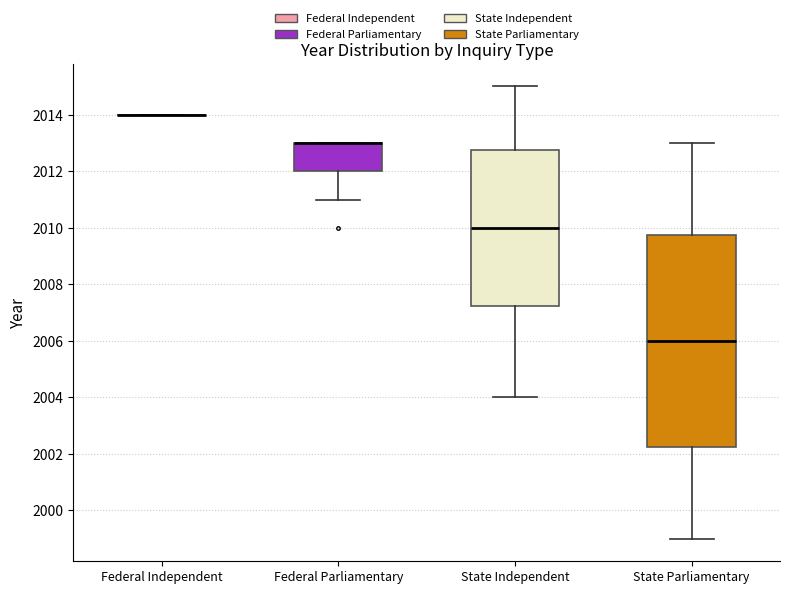

Reading left to right, read every box against the y-axis: the position of its median line, the range the box covers, and the ends of its whiskers. The values are not printed on the chart, so give them approximately, as read against the axis.

Federal Independent: box collapsed to a line at 2014.0, whiskers 2014.0 to 2014.0
Federal Parliamentary: median 2013.0 (drawn on the box's upper edge), box 2012.0 to 2013.0, whiskers 2011.0 to 2013.0
State Independent: median 2010.0, box 2007.2 to 2012.8, whiskers 2004.0 to 2015.0
State Parliamentary: median 2006.0, box 2002.2 to 2009.8, whiskers 1999.0 to 2013.0